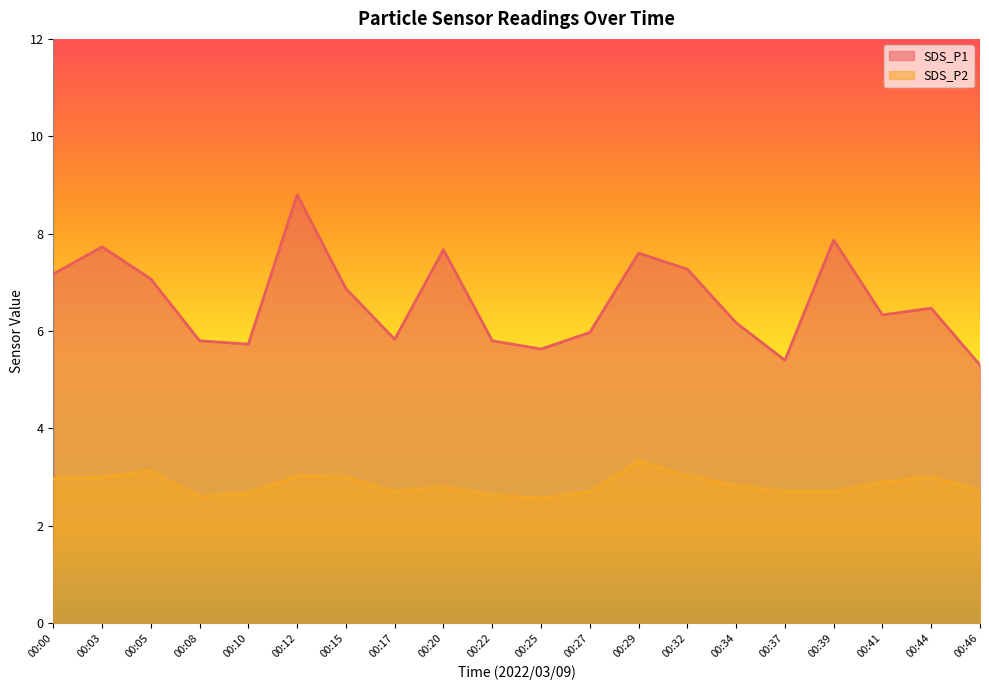

What is the difference between the highest and lowest values at 00:46?

2.6